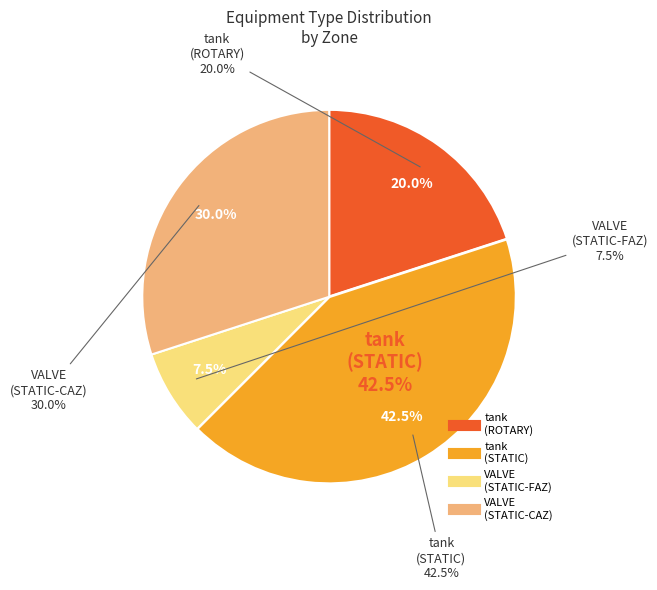

Is it true that CAZ is 6% of the pie?

False